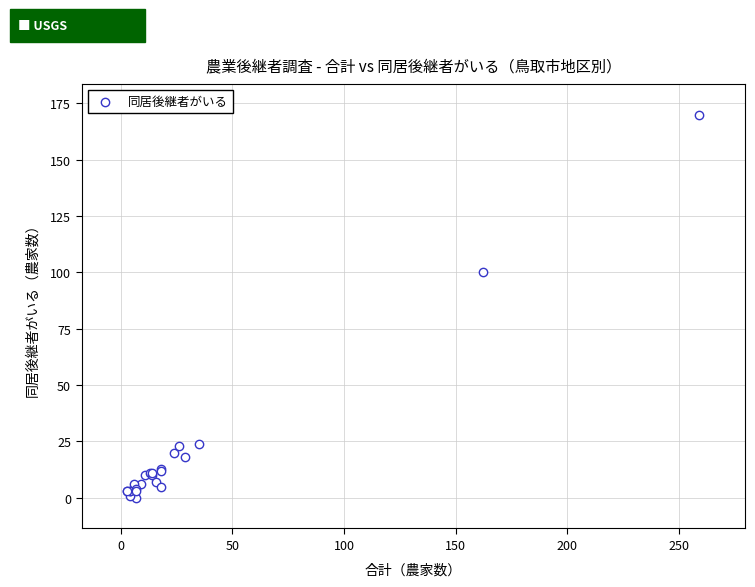

What Y value in the scatter plot is closest to 85?

100